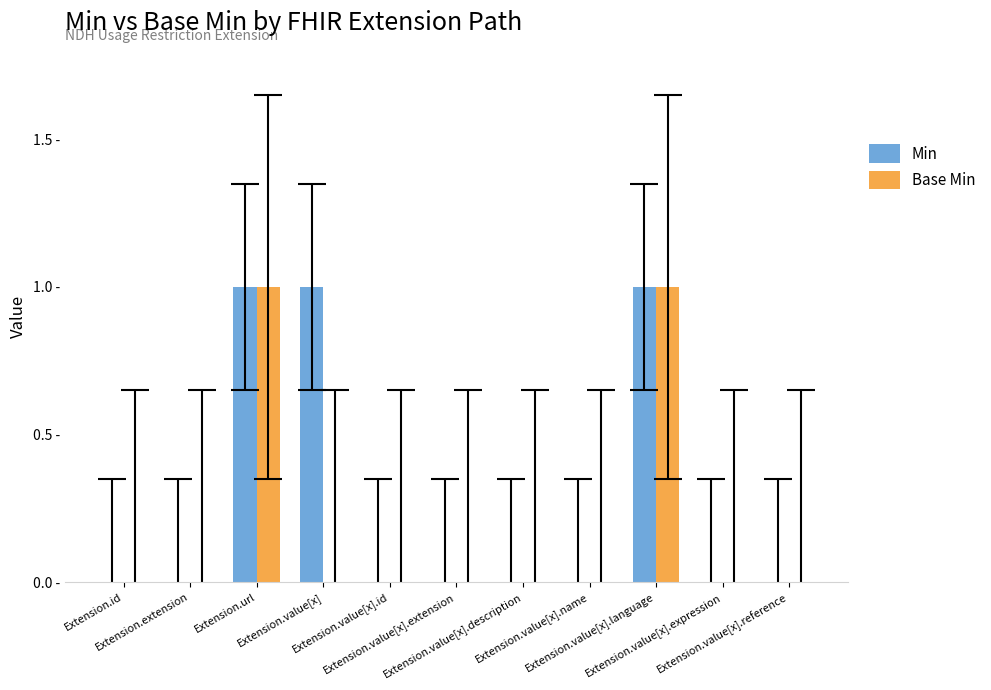

At which category is the sum across all series the highest?

Extension.url